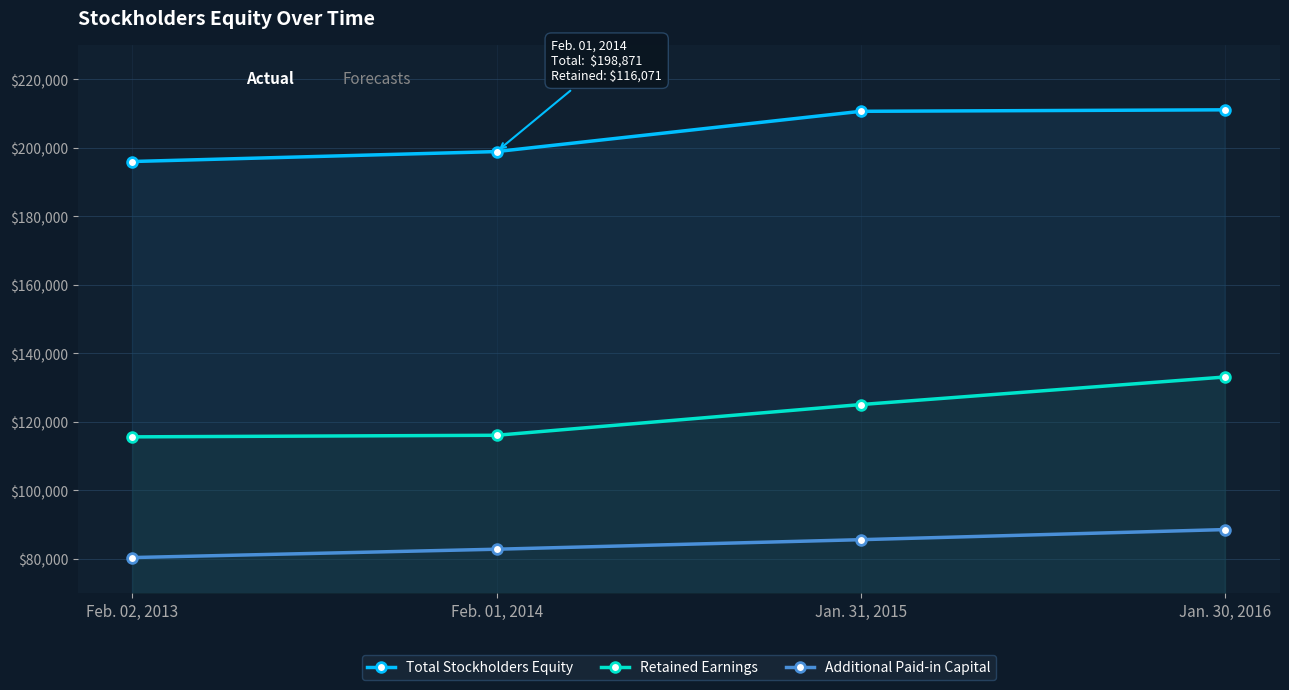

At which label does Total Stockholders Equity first exceed 210622?

Jan. 30, 2016